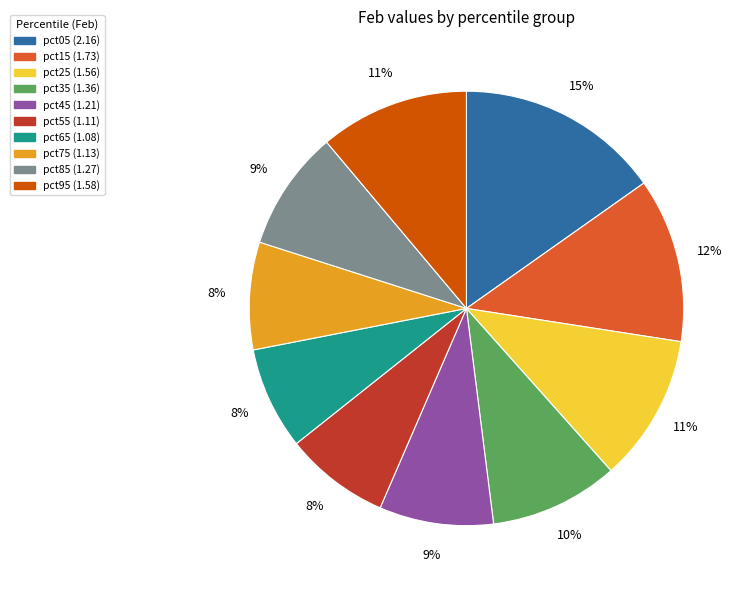

To the nearest percent, what is the combined percentage of pct95 and pct85?

20%